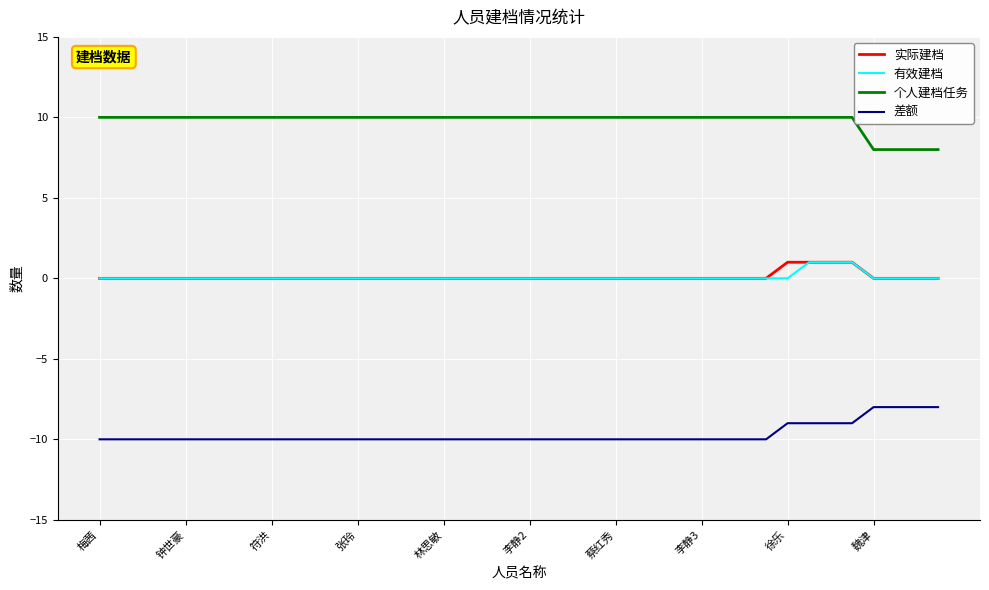

Reading left to right, transcribe all the data shown in this chart.

实际建档: 0	0	0	0	0	0	0	0	0	0	0	0	0	0	0	0	0	0	0	0	0	0	0	0	0	0	0	0	0	0	0	0	1	1	1	1	0	0	0	0
有效建档: 0	0	0	0	0	0	0	0	0	0	0	0	0	0	0	0	0	0	0	0	0	0	0	0	0	0	0	0	0	0	0	0	0	1	1	1	0	0	0	0
个人建档任务: 10	10	10	10	10	10	10	10	10	10	10	10	10	10	10	10	10	10	10	10	10	10	10	10	10	10	10	10	10	10	10	10	10	10	10	10	8	8	8	8
差额: -10	-10	-10	-10	-10	-10	-10	-10	-10	-10	-10	-10	-10	-10	-10	-10	-10	-10	-10	-10	-10	-10	-10	-10	-10	-10	-10	-10	-10	-10	-10	-10	-9	-9	-9	-9	-8	-8	-8	-8